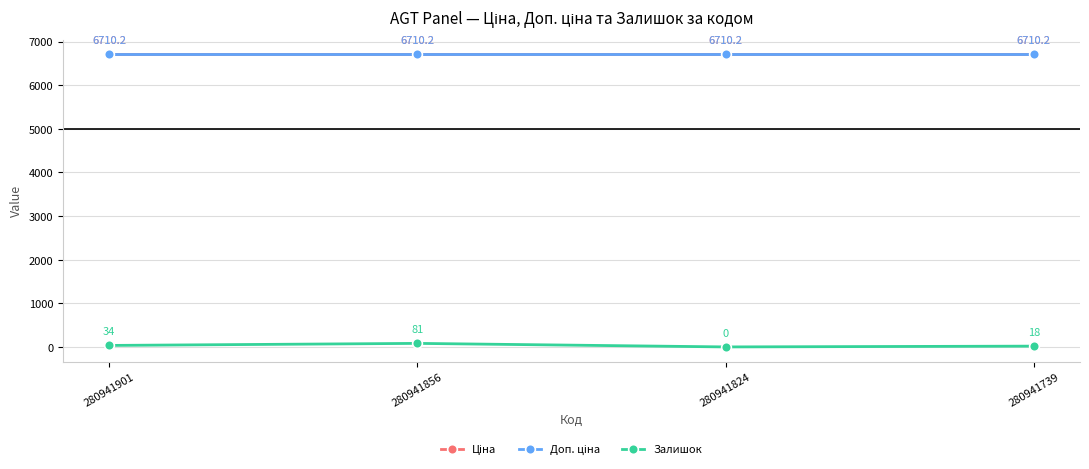

Does the chart have visible grid lines?

Yes